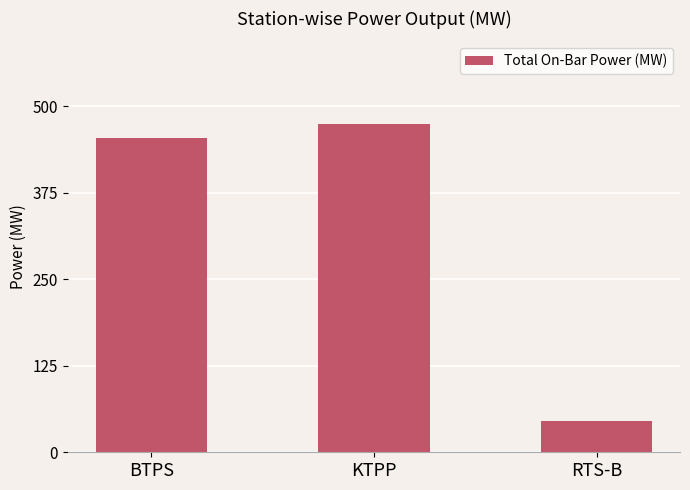

Which label corresponds to the largest value in the chart?

KTPP